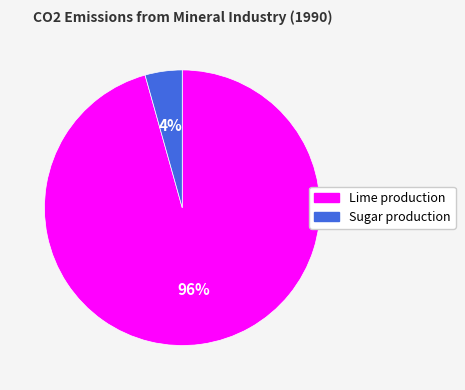

Combined, do Sugar production and Lime production account for over 50%?

Yes